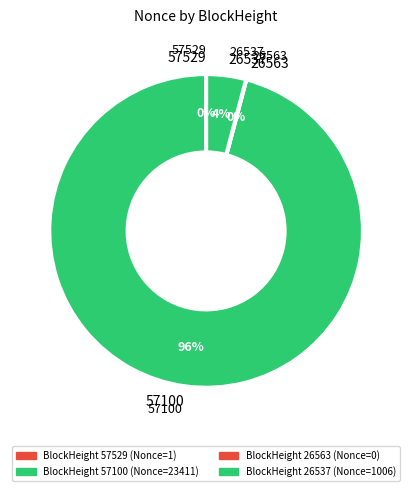

The 57529 slice represents 1% of the pie. True or false?

False